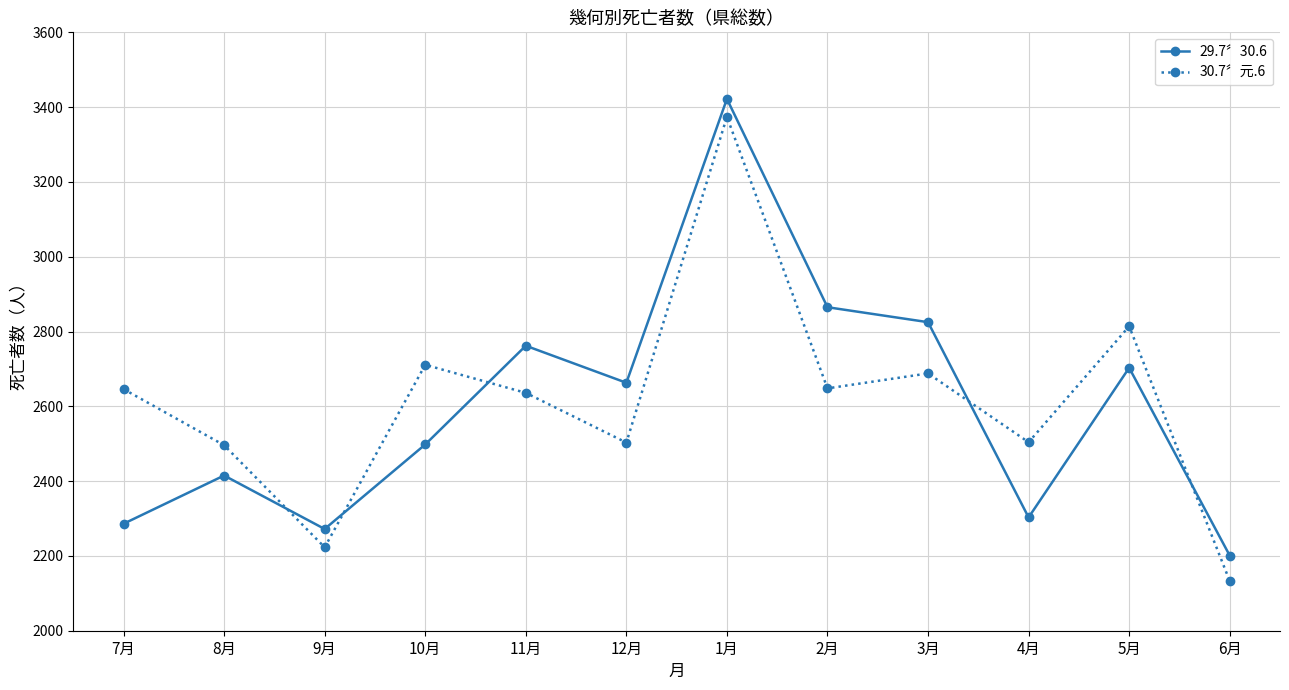

In 29.7〞30.6, how many points are higher than both neighbors (excluding endpoints)?

4